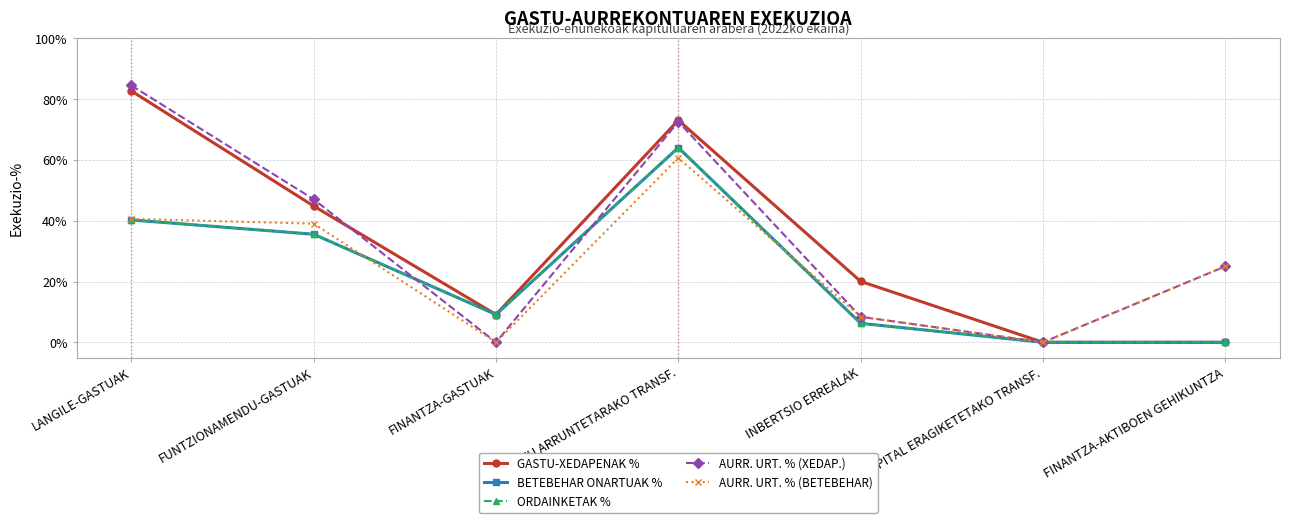

Between GASTU ARRUNTETARAKO TRANSF. and FINANTZA-AKTIBOEN GEHIKUNTZA, which series saw the biggest shift?

GASTU-XEDAPENAK %